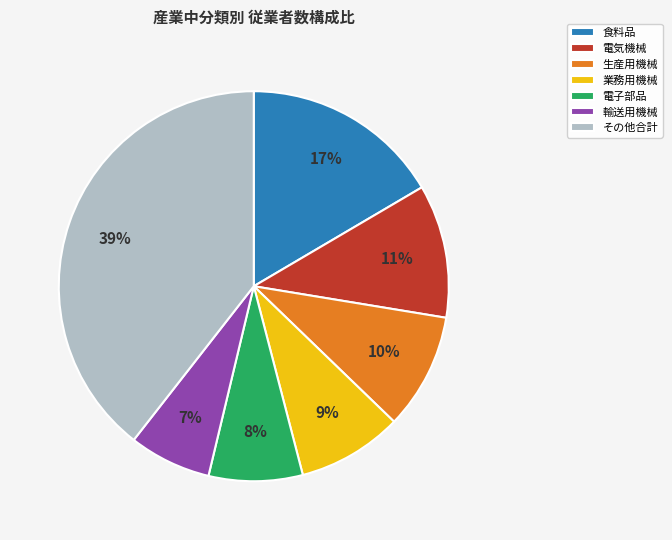

What percentage is the 食料品 slice, to the nearest percent?

17%